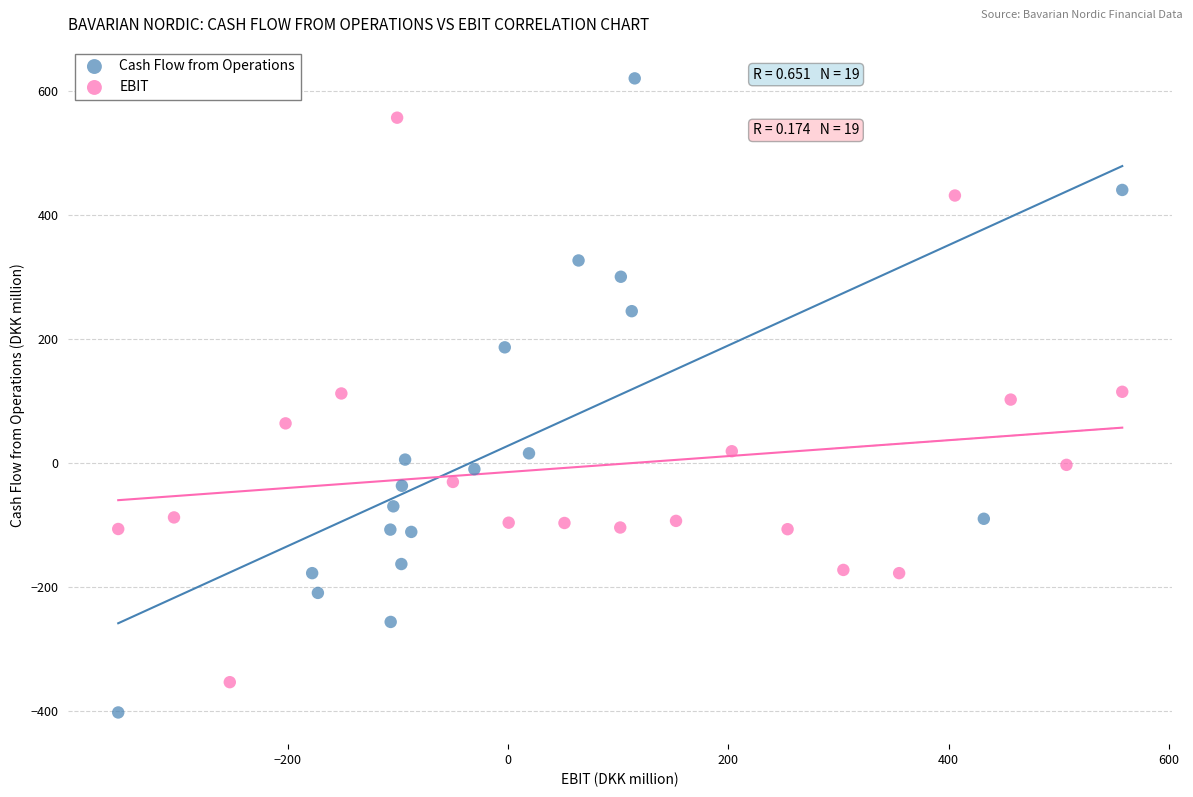

Which series has the widest spread of Y values?

Cash Flow from Operations